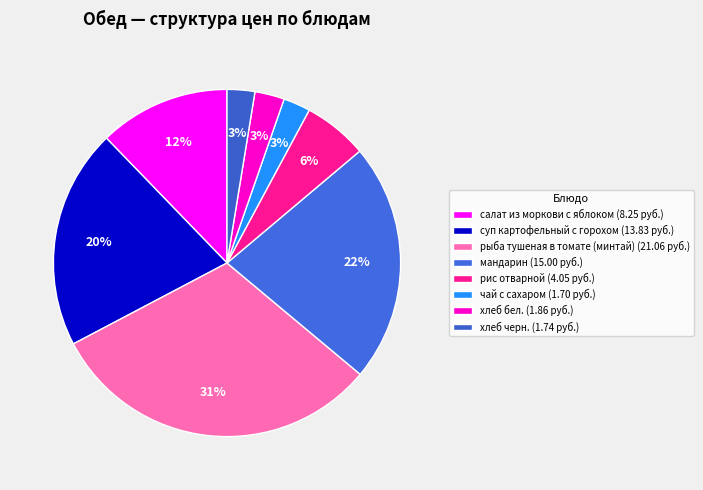

How many segments does this pie chart have?

8